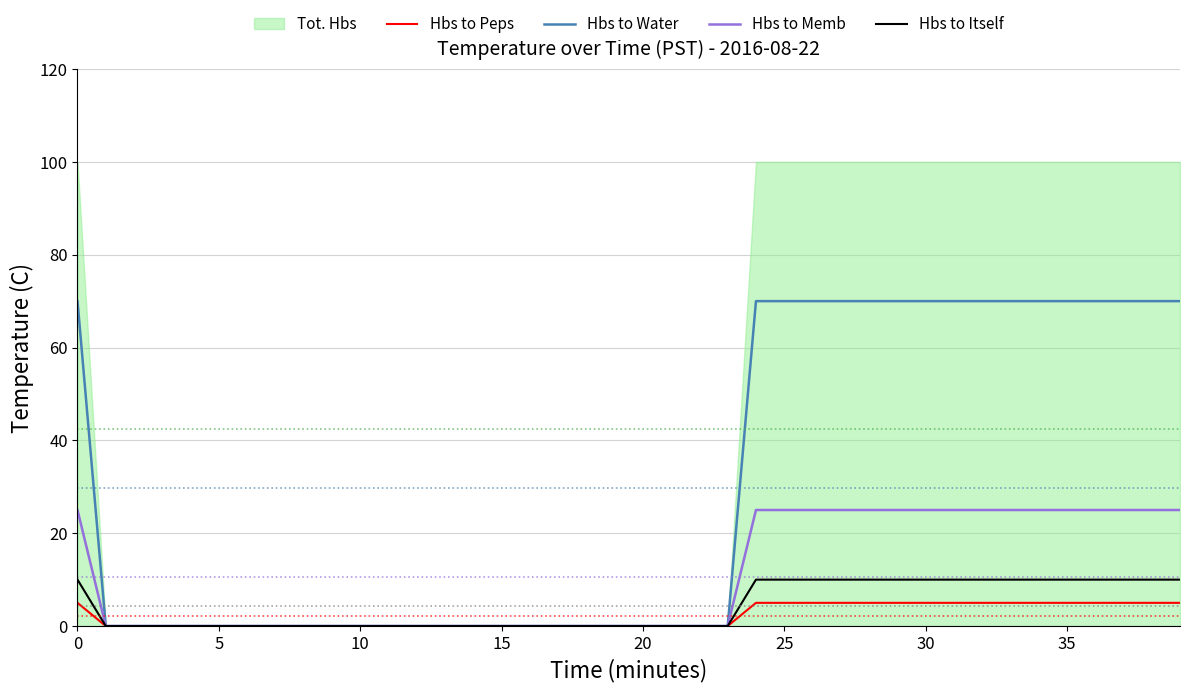

True or false: Hbs to Memb and Hbs to Peps intersect in this chart.

False